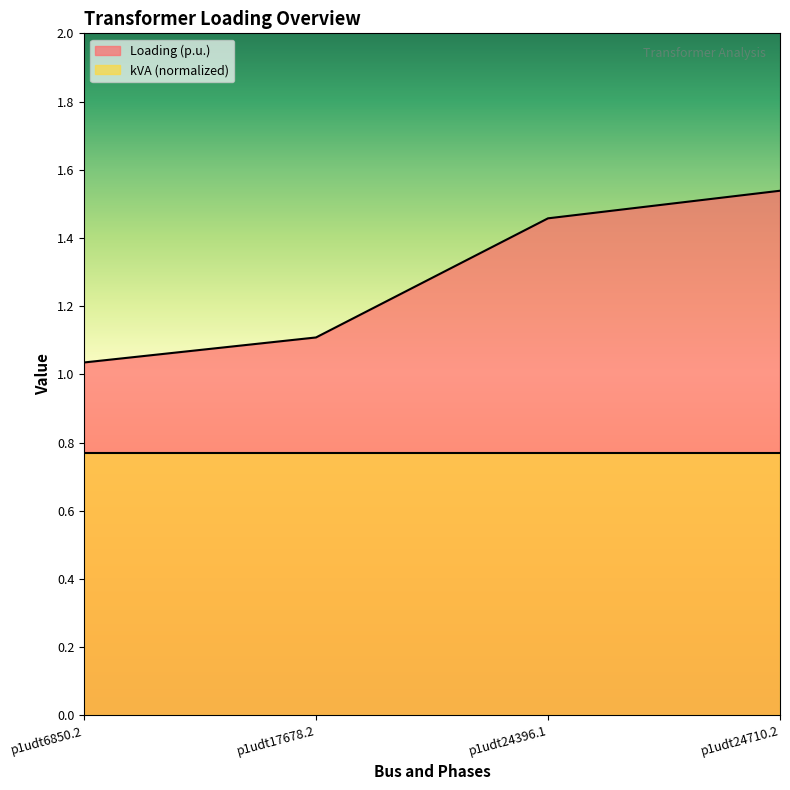

What position from the right is p1udt24710.2?

1